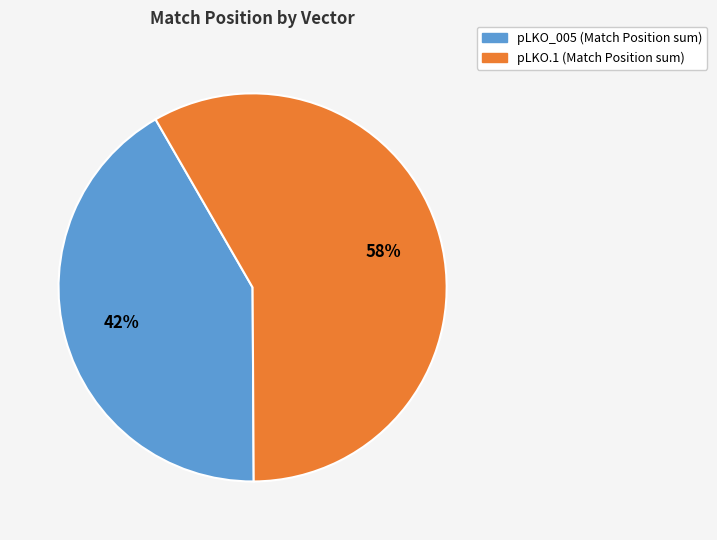

To the nearest percent, what is the average slice percentage?

50%